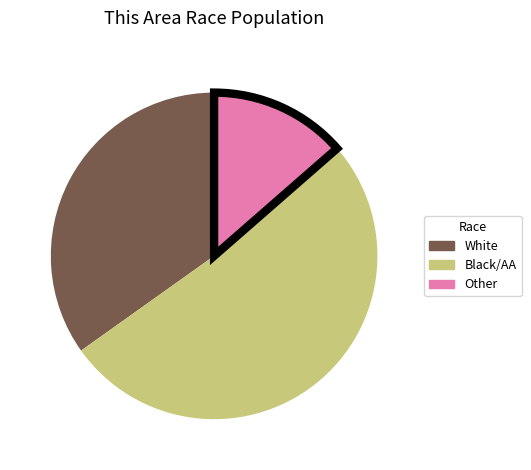

Is there a majority slice in this chart?

Yes